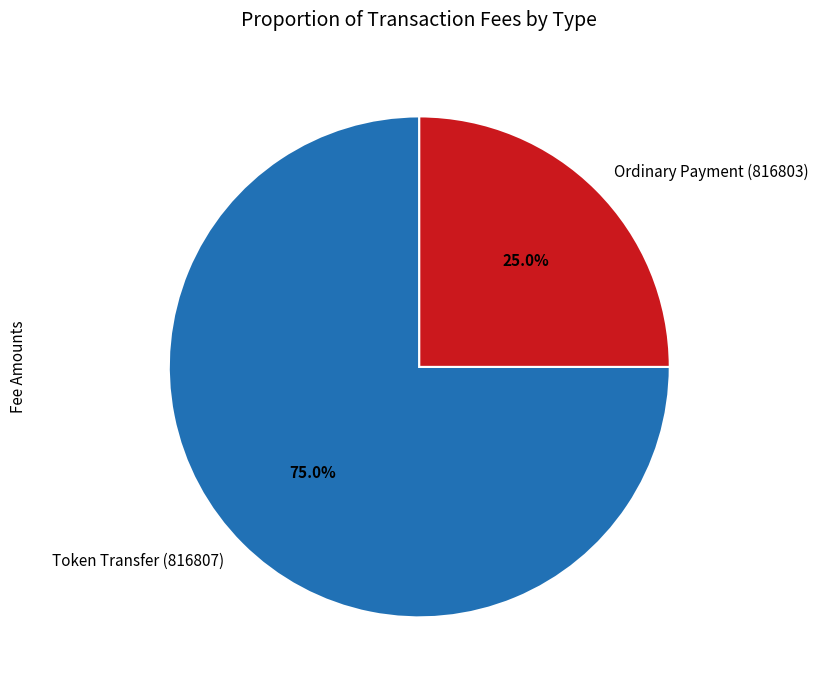

What is the smallest slice in the pie chart?

Ordinary Payment (816803)